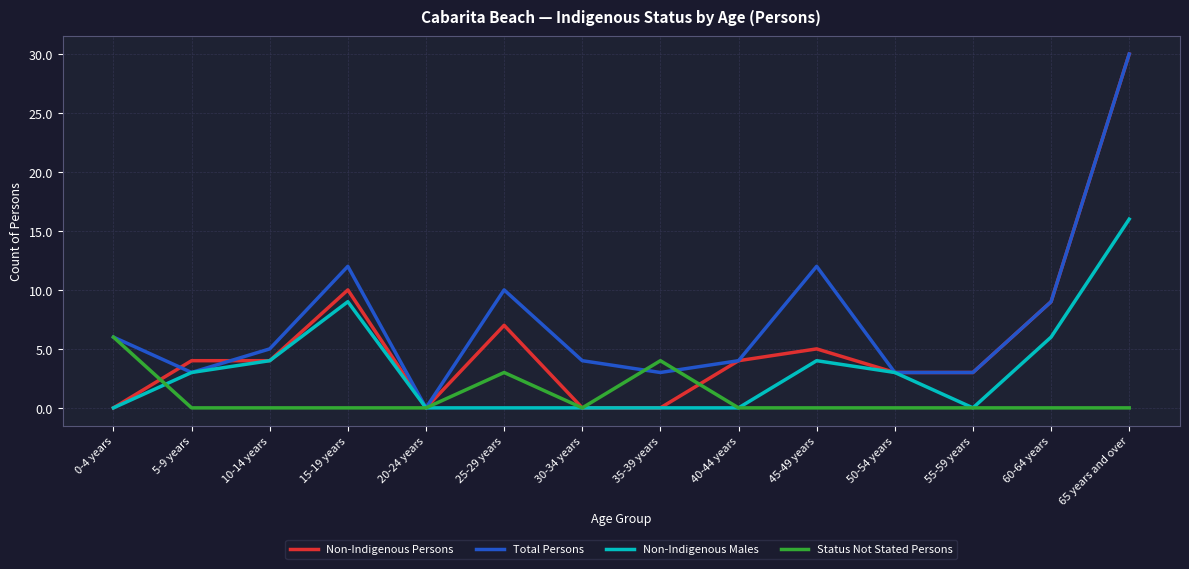

What is the spread (max minus min) of values at 45-49 years?

12